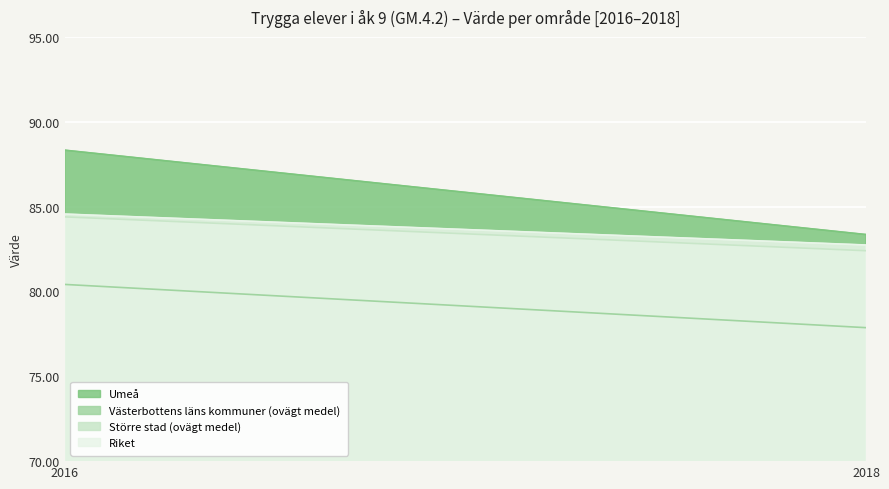

True or false: Umeå has a value of 141.1 at 2018.

False